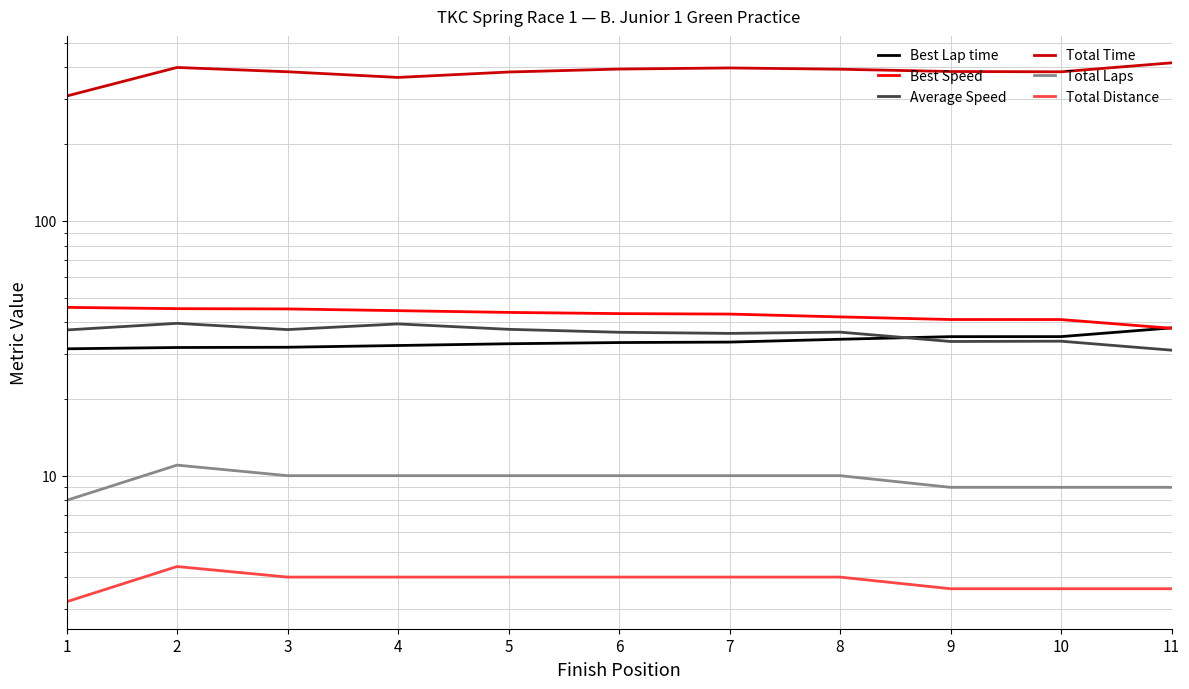

How many lines are shown in the chart?

6